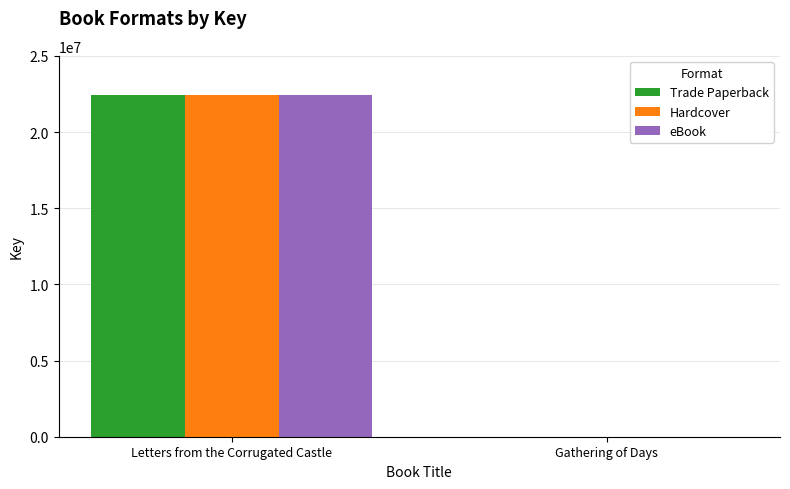

What is the approximate value of Trade Paperback at Letters from the Corrugated Castle, to the nearest 100?

22441600